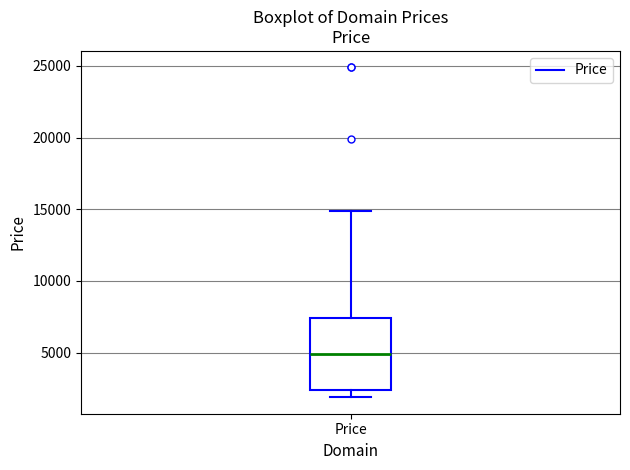

Read this box plot against the y-axis: the position of the median line, the range covered by the box, and the ends of both whiskers. The values are not printed on the chart, so give them approximately, as read against the axis.

median 5000, box 2500 to 7500, whiskers 2000 to 15000